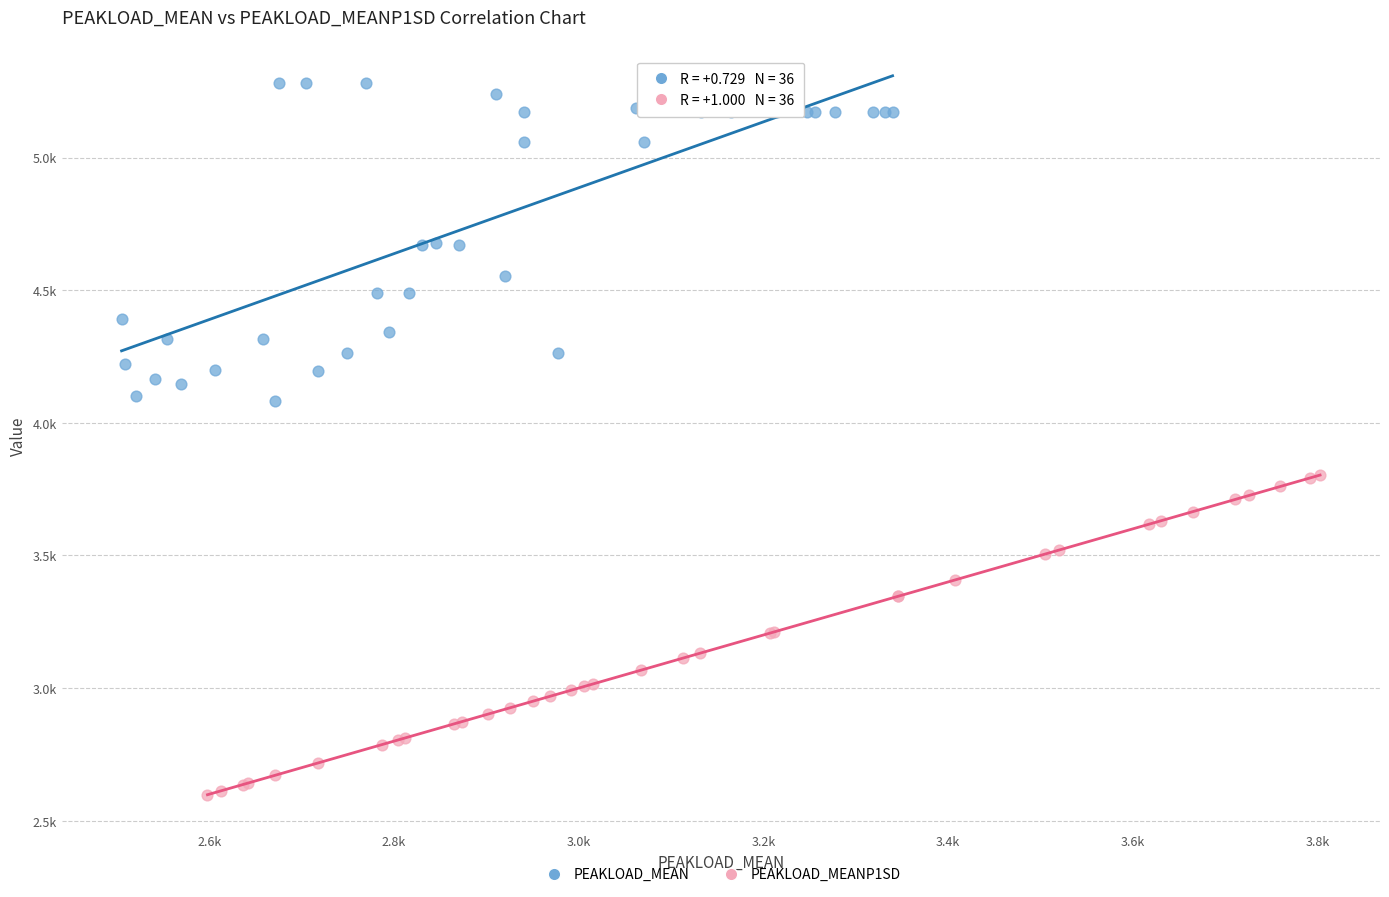

What are all the series names shown in the legend?

PEAKLOAD_MEAN, PEAKLOAD_MEANP1SD